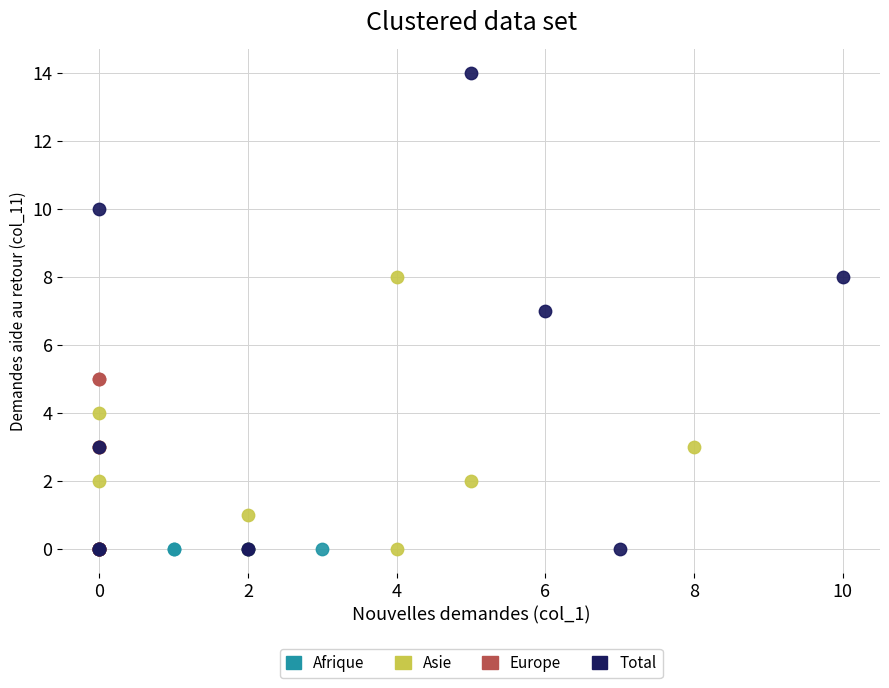

Which series reaches the maximum Y coordinate?

Total